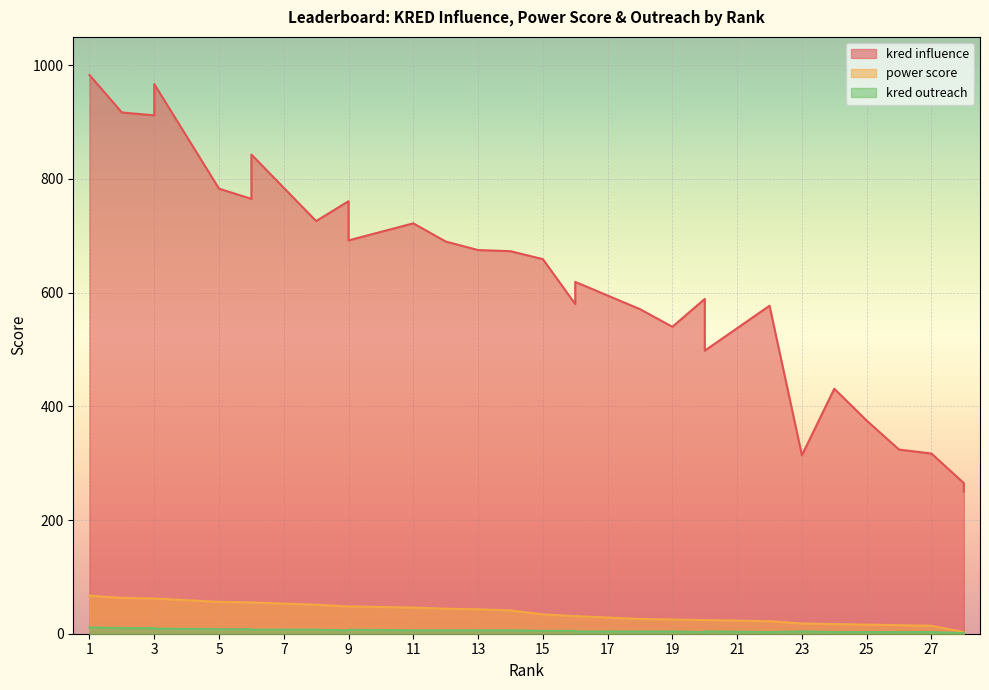

What is the value of the kred outreach point at the 17th from the left?

5